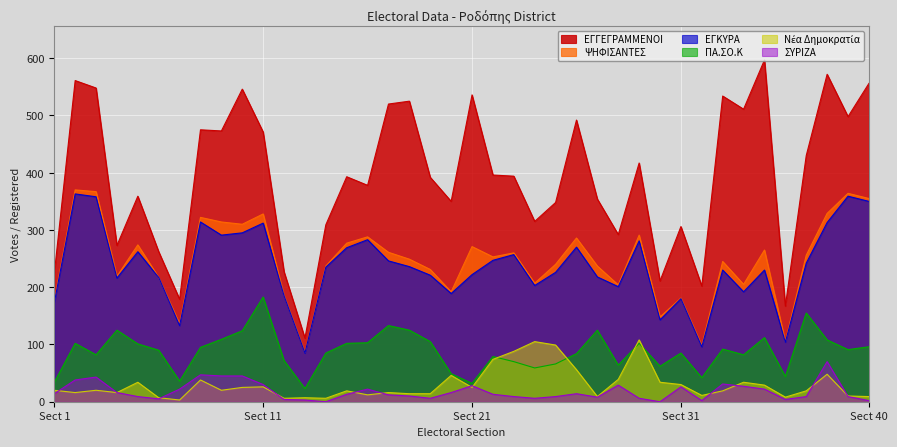

Which series has the widest spread of values?

ΕΓΓΕΓΡΑΜΜΕΝΟΙ